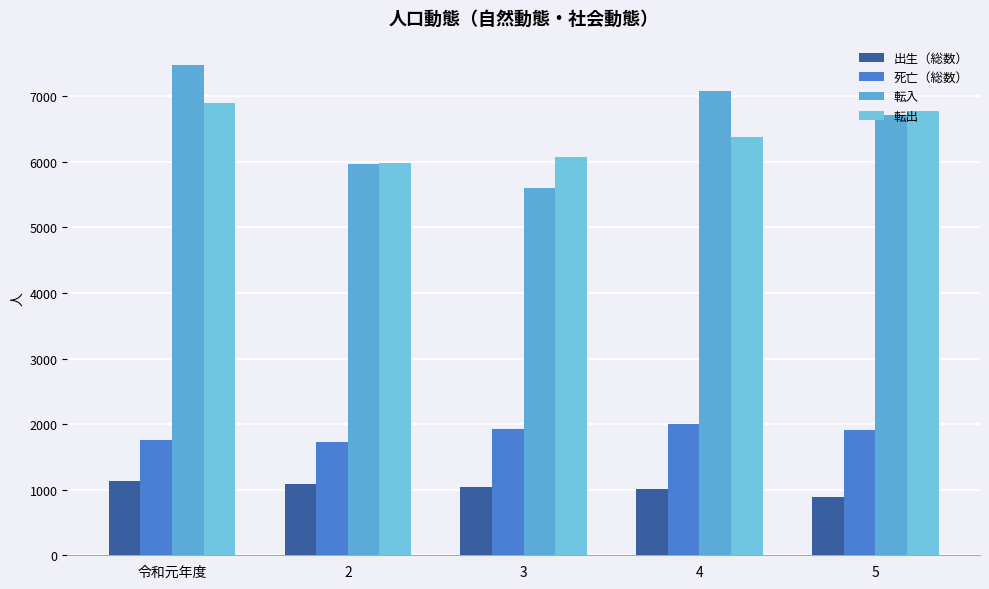

Reading right to left, what are all the values shown in this chart?

出生（総数）: 5=891	4=1014	3=1043	2=1093	令和元年度=1133
死亡（総数）: 5=1910	4=2009	3=1924	2=1730	令和元年度=1760
転入: 5=6718	4=7077	3=5603	2=5964	令和元年度=7472
転出: 5=6767	4=6370	3=6072	2=5987	令和元年度=6897